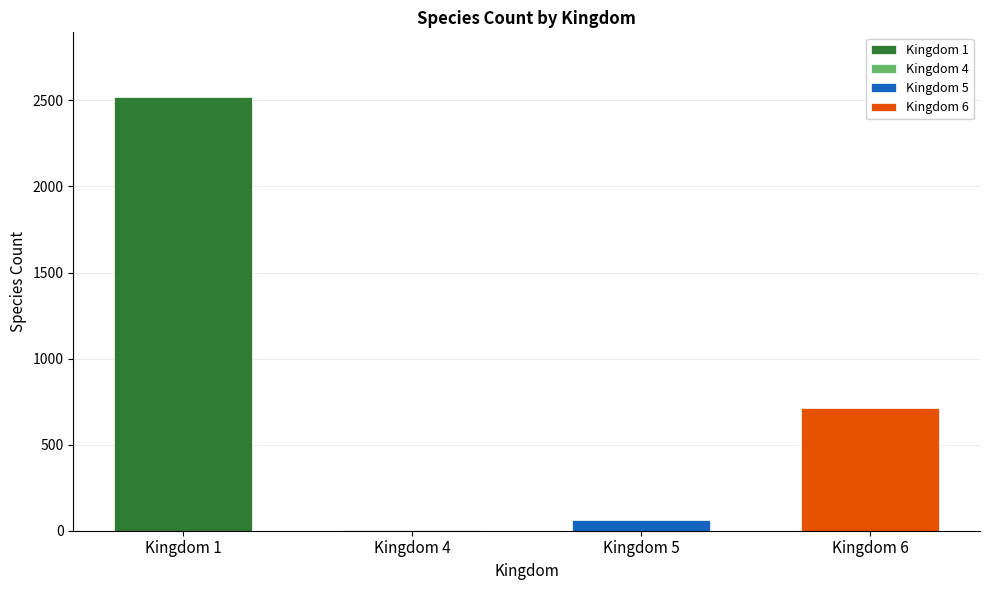

Which has a higher value, Kingdom 1 or Kingdom 5?

Kingdom 1